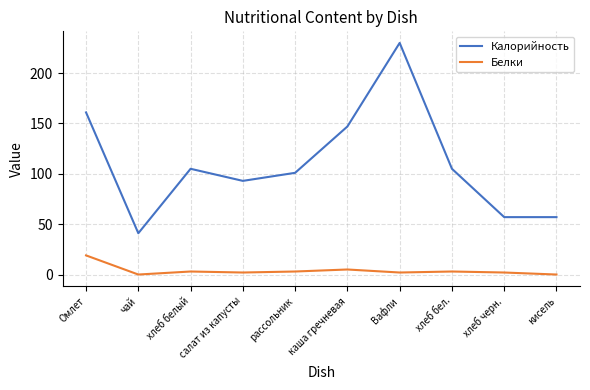

List the series in order of their peak value, lowest first.

Белки, Калорийность